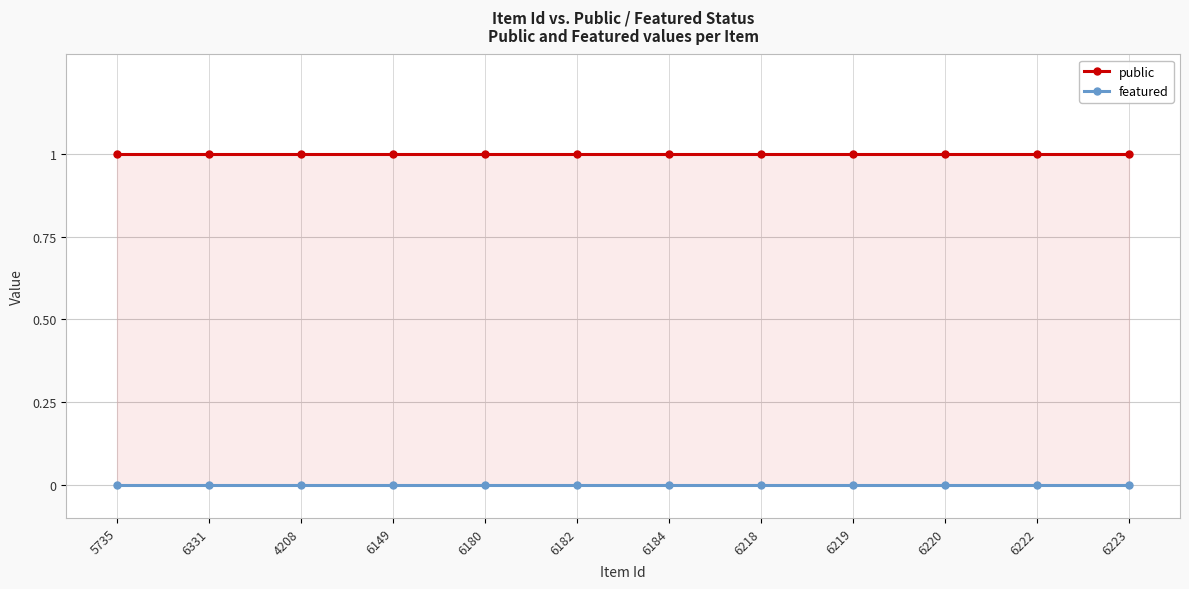

What is the difference between the highest and lowest values at 6184?

1